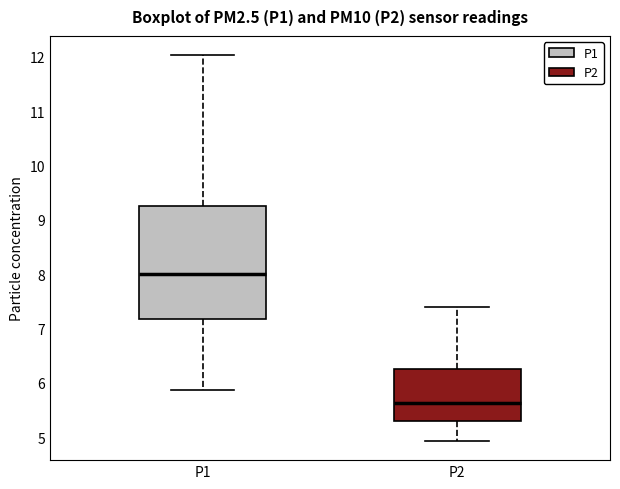

Reading left to right, read every box against the y-axis: the position of its median line, the range the box covers, and the ends of its whiskers. The values are not printed on the chart, so give them approximately, as read against the axis.

P1: median 8.0, box 7.2 to 9.2, whiskers 5.9 to 12.0
P2: median 5.6, box 5.3 to 6.2, whiskers 4.9 to 7.4